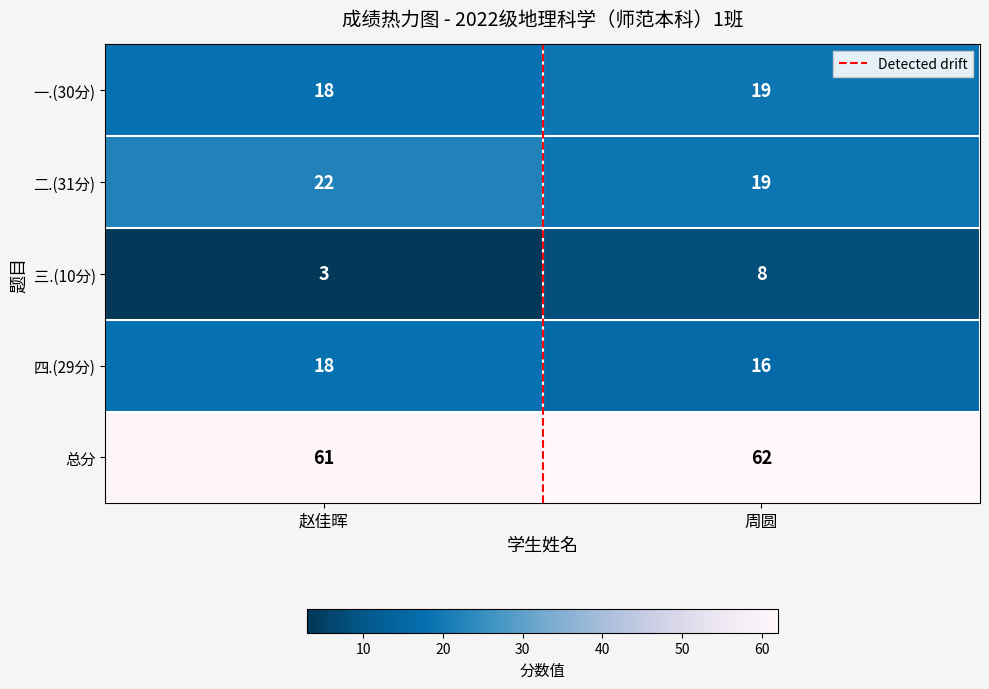

What is the sum of the 四.(29分) values at 周圆 and 赵佳晖?

34